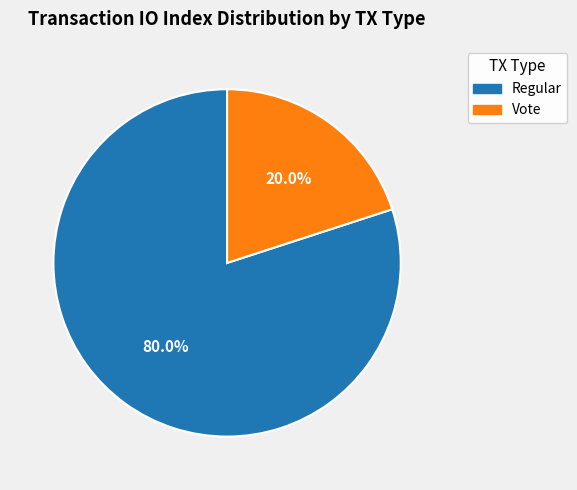

Approximately how many times larger is the value at Regular compared to Vote?

4.0